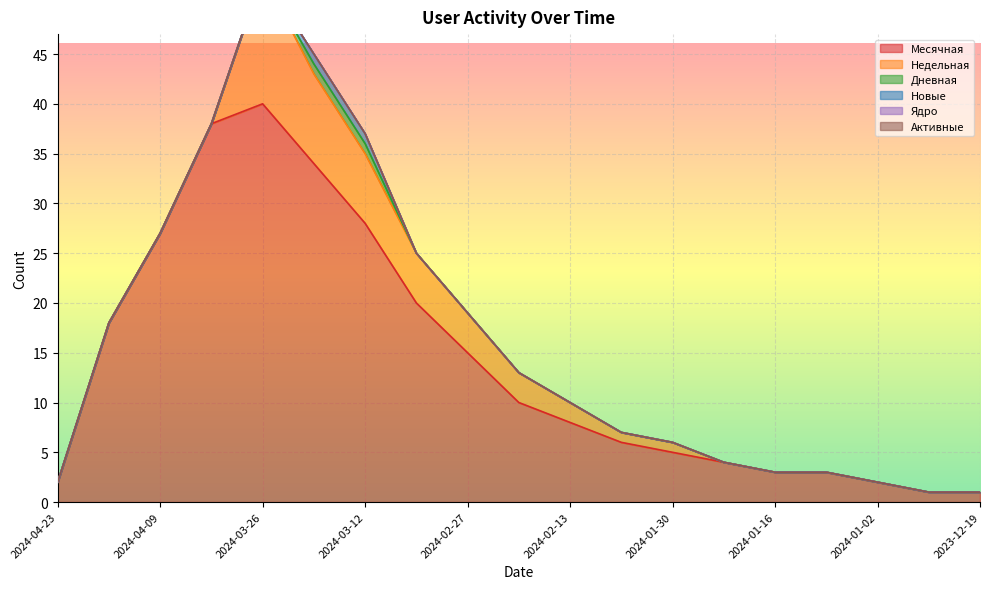

What is the maximum value for Месячная?

40